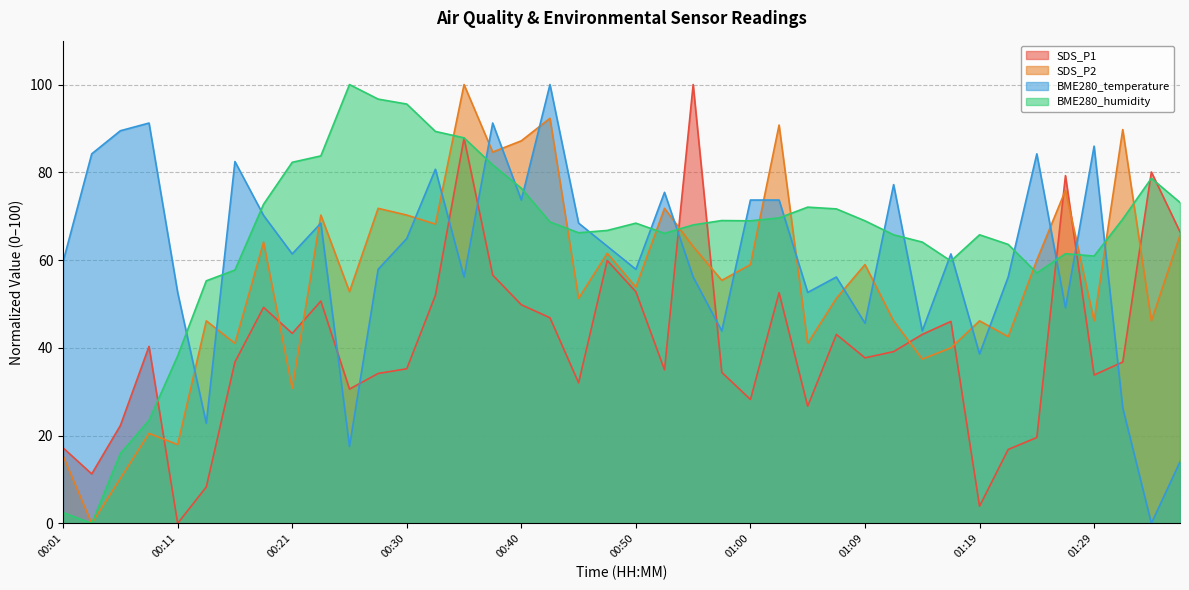

Is it true that BME280_temperature equals 21.0 at 01:36?

False